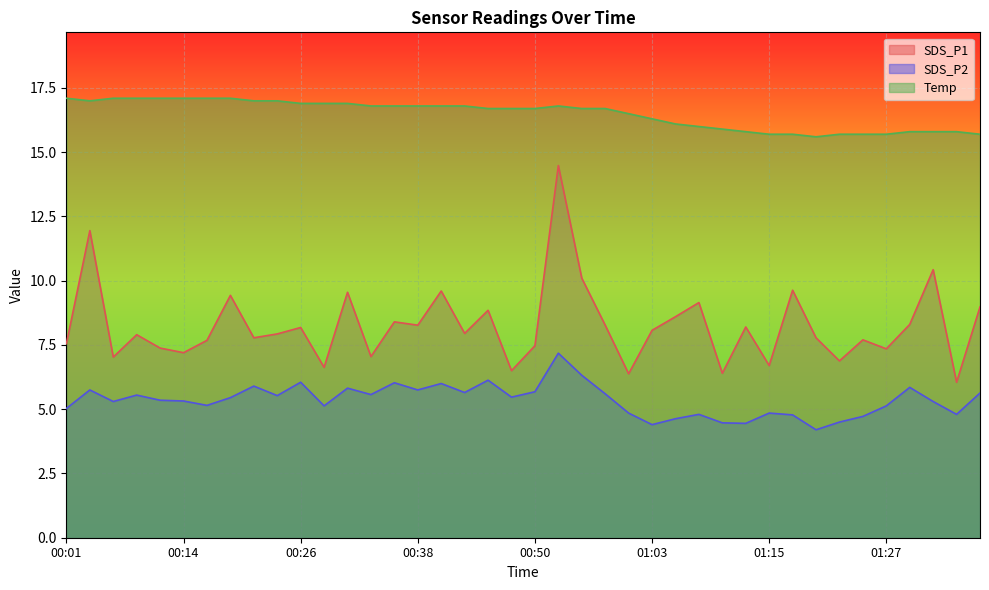

Which category has the lowest value in the SDS_P1 series?

01:35